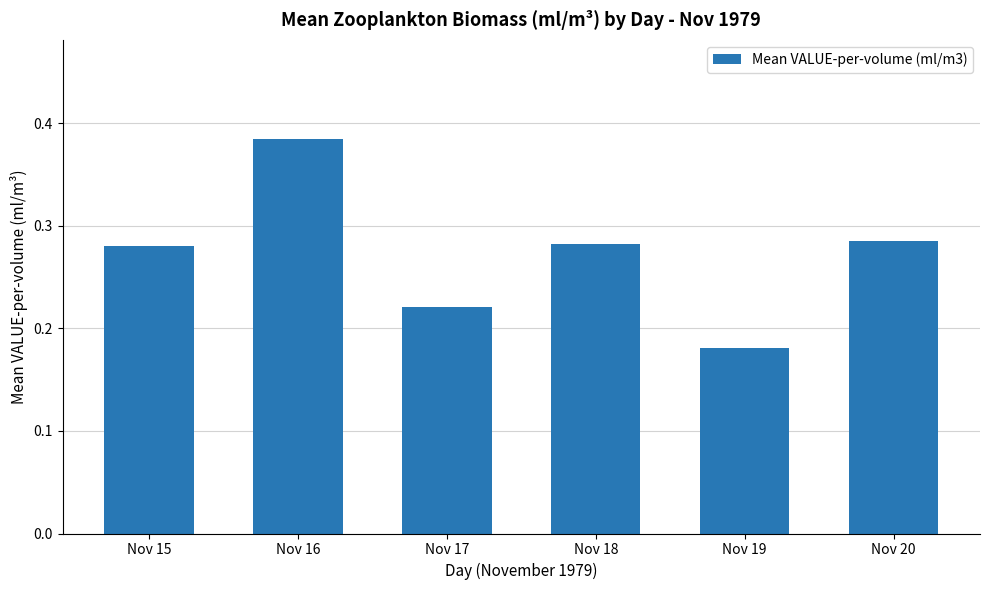

At which category does the chart reach its minimum across all series?

Nov 19